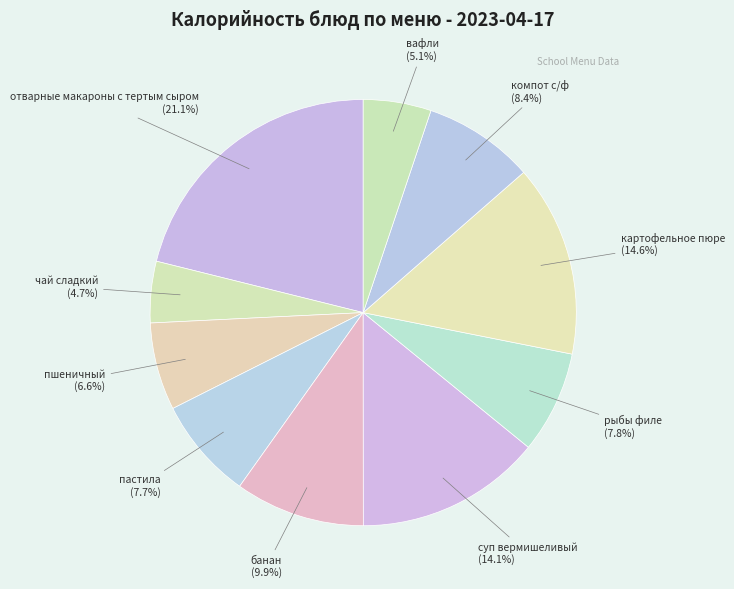

How many slices are in this pie chart?

10